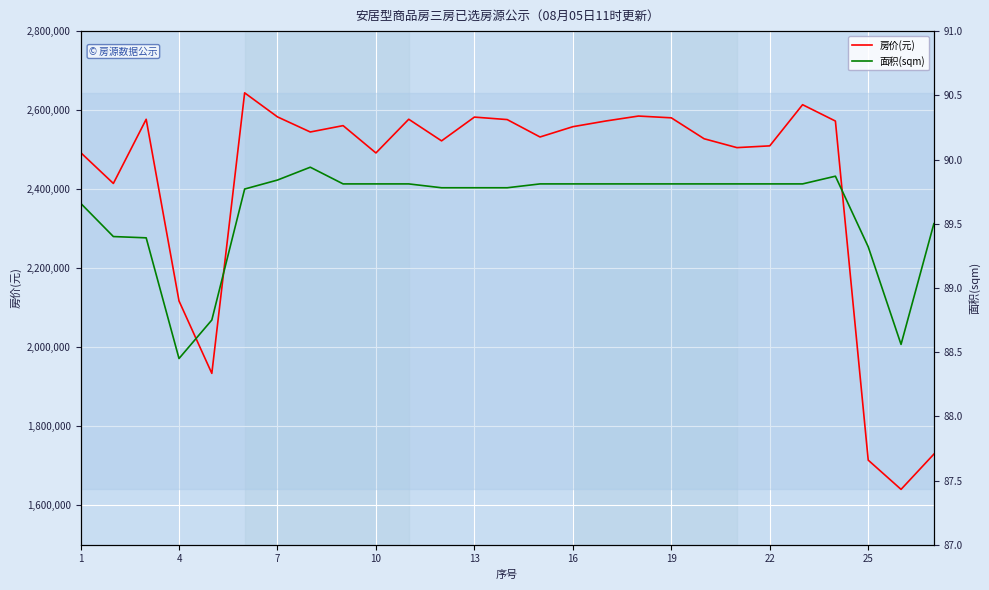

What is the highest value of the 房价(元) series?

2643727